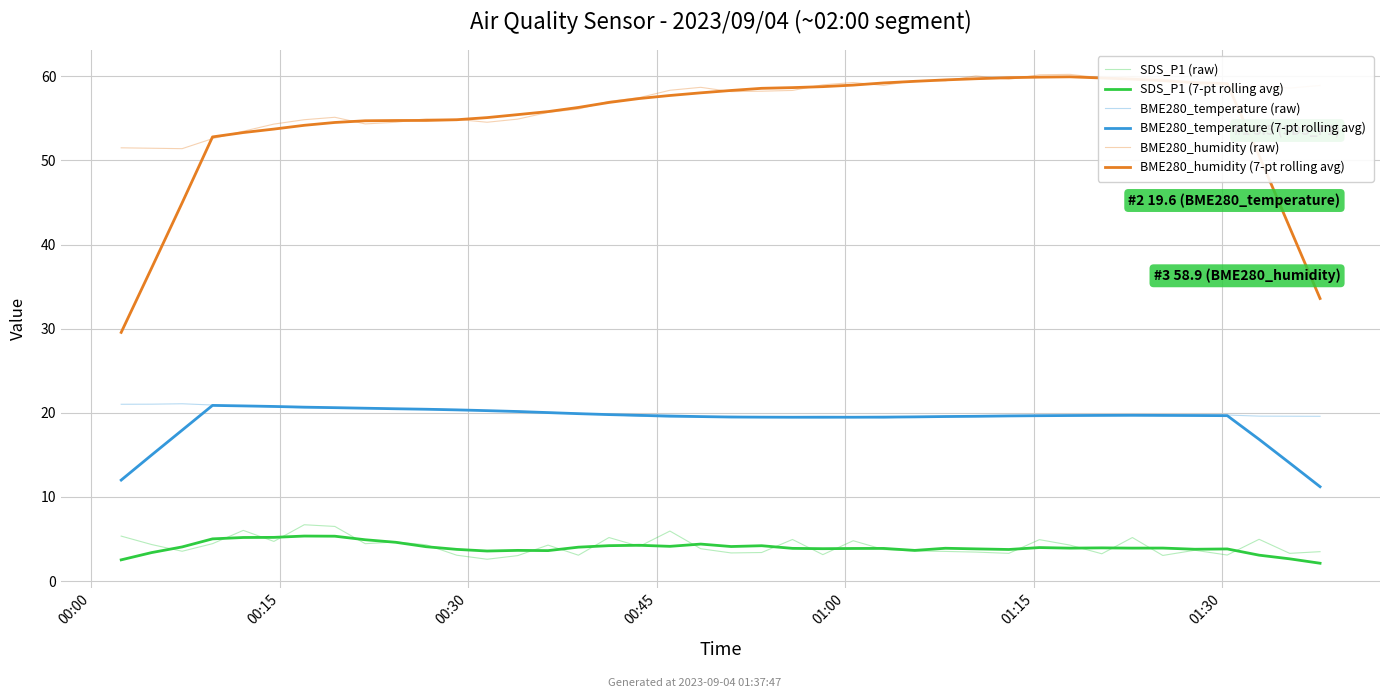

How many values in the BME280_temperature (7-pt rolling avg) series are below 19?

6